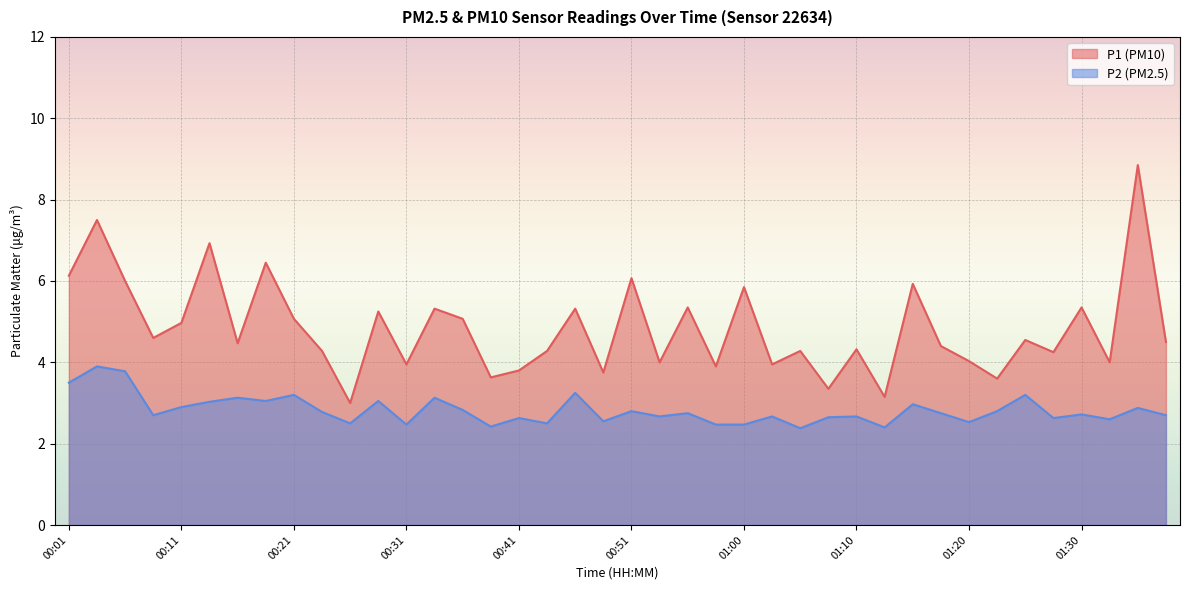

Is the value of P2 at 01:05 greater than the value of P1 at 01:37?

No